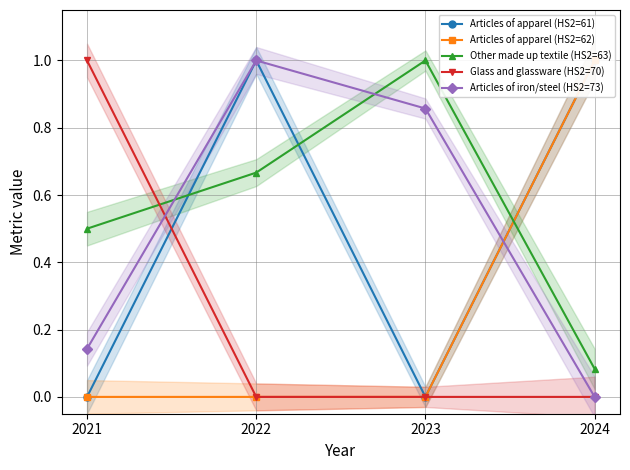

What is the sum of the Articles of iron/steel (HS2=73) values at 2022 and 2021?

1.1